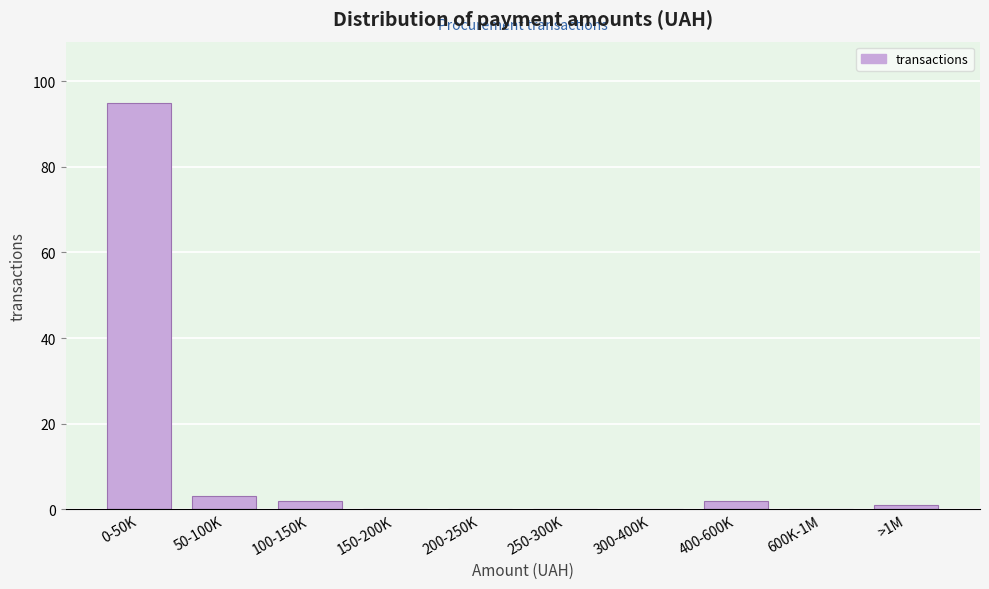

Reading right to left, transcribe all the data shown in this chart.

>1M=1	600K-1M=0	400-600K=2	300-400K=0	250-300K=0	200-250K=0	150-200K=0	100-150K=2	50-100K=3	0-50K=95